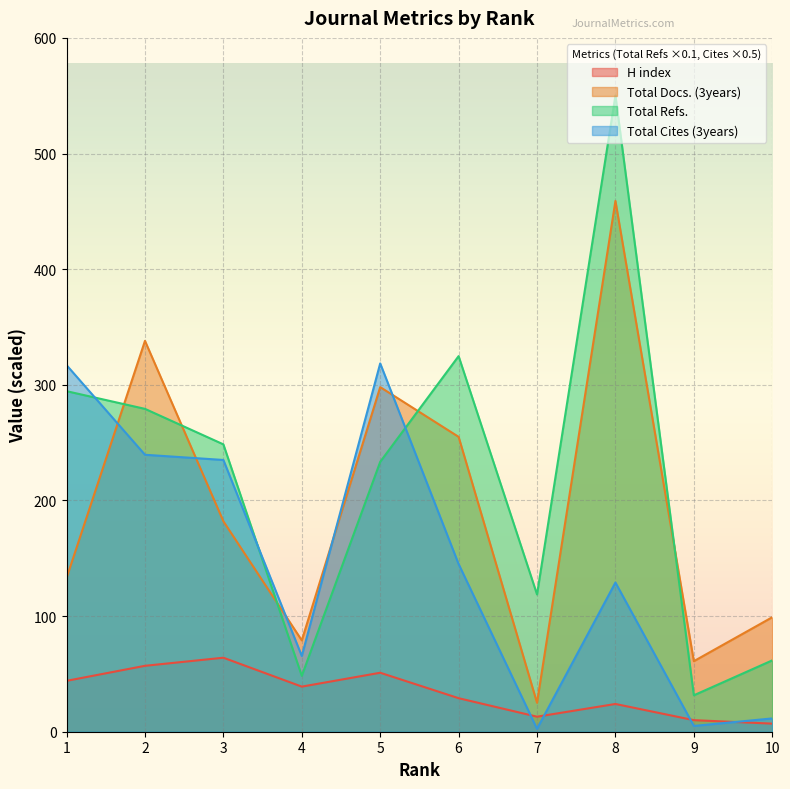

How many series are shown in this chart?

4